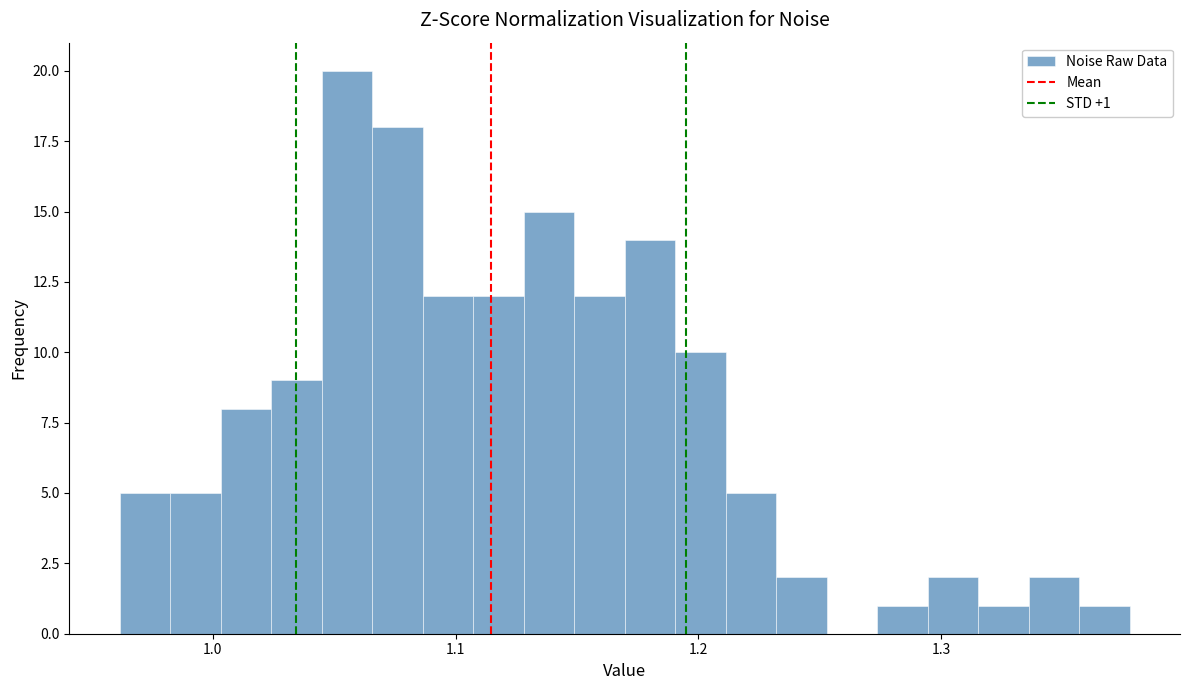

Read against the x-axis, roughly where is the centre of the tallest bar?

1.06